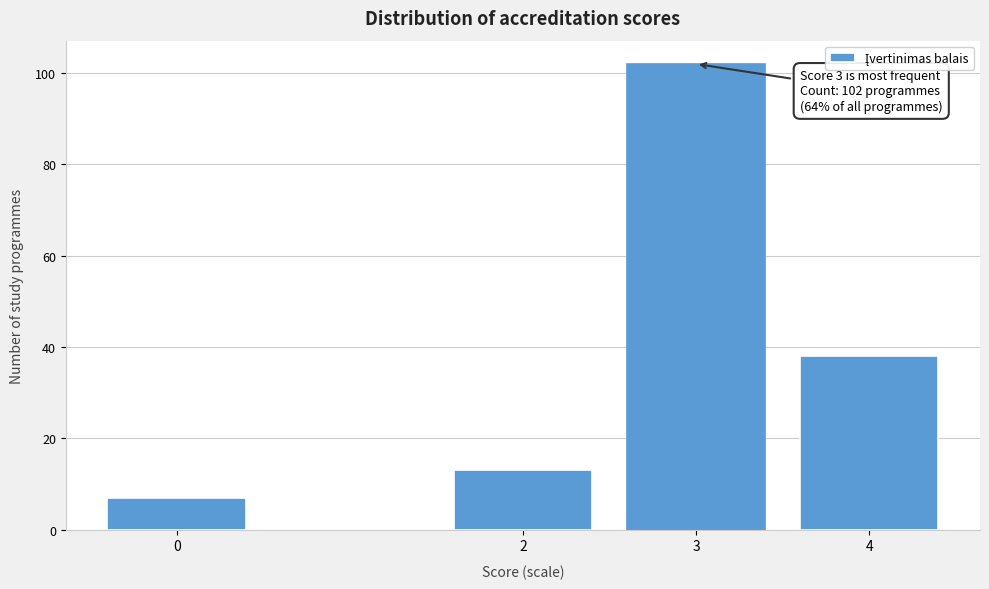

Reading left to right, extract all data points from this chart.

0=7	2=13	3=102	4=38